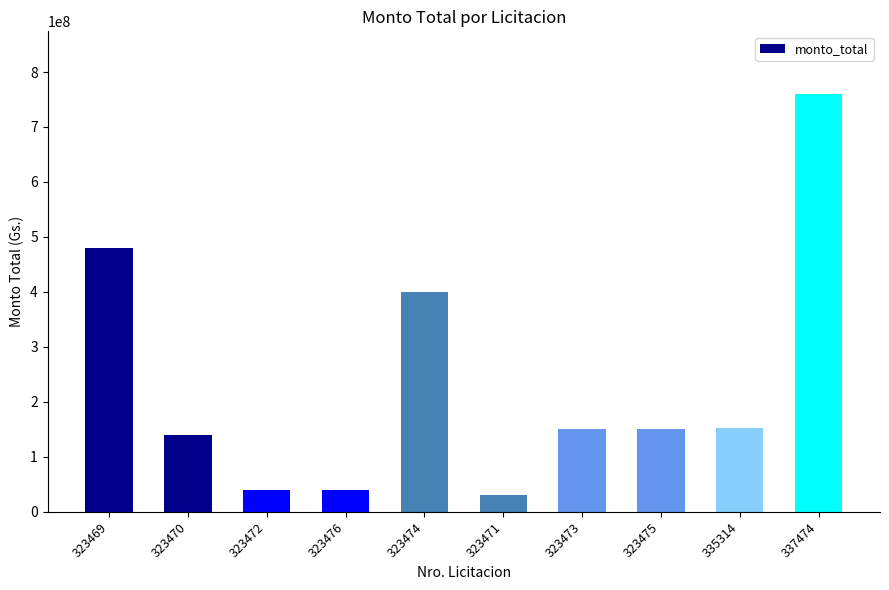

Does the chart contain stacked bars?

No